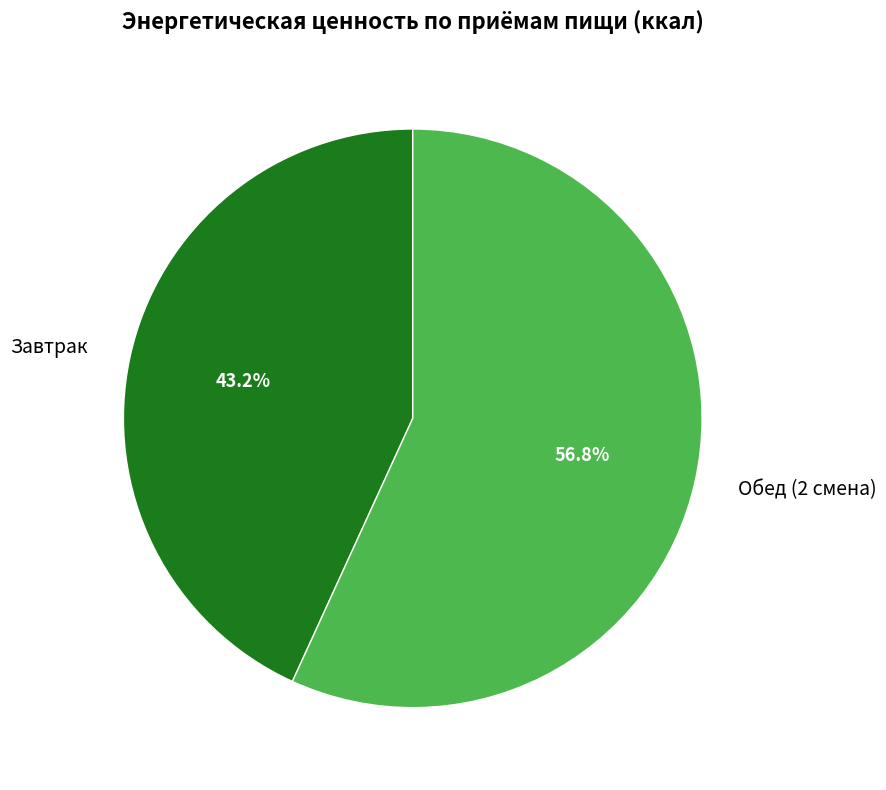

What percentage is the Завтрак slice, to the nearest percent?

43%